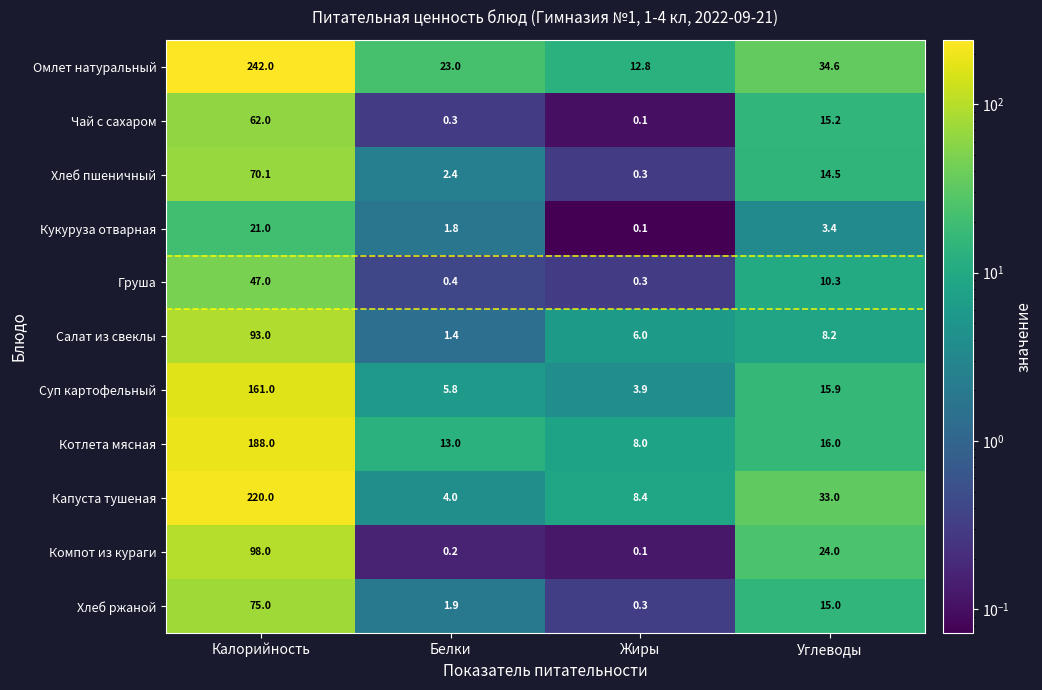

Which series changed the most between Белки and Углеводы?

Капуста тушеная